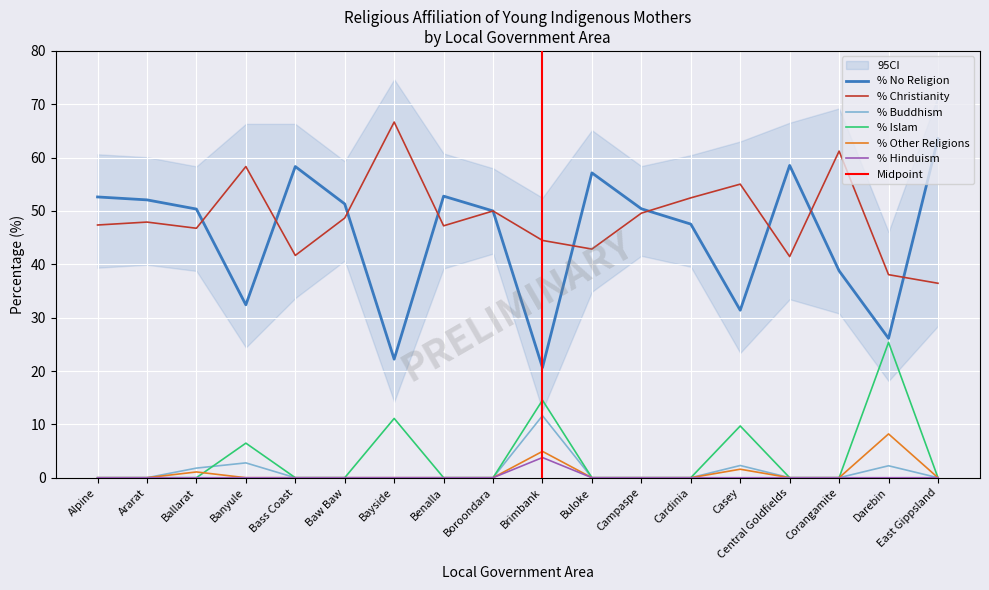

What is the label of the 15th point from the left?

Central Goldfields